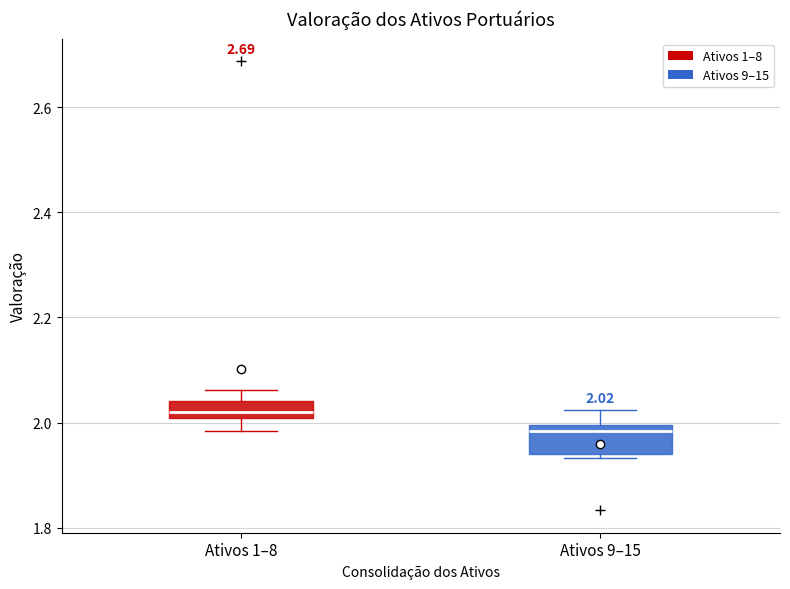

Which box's median line is the lowest?

Ativos 9–15